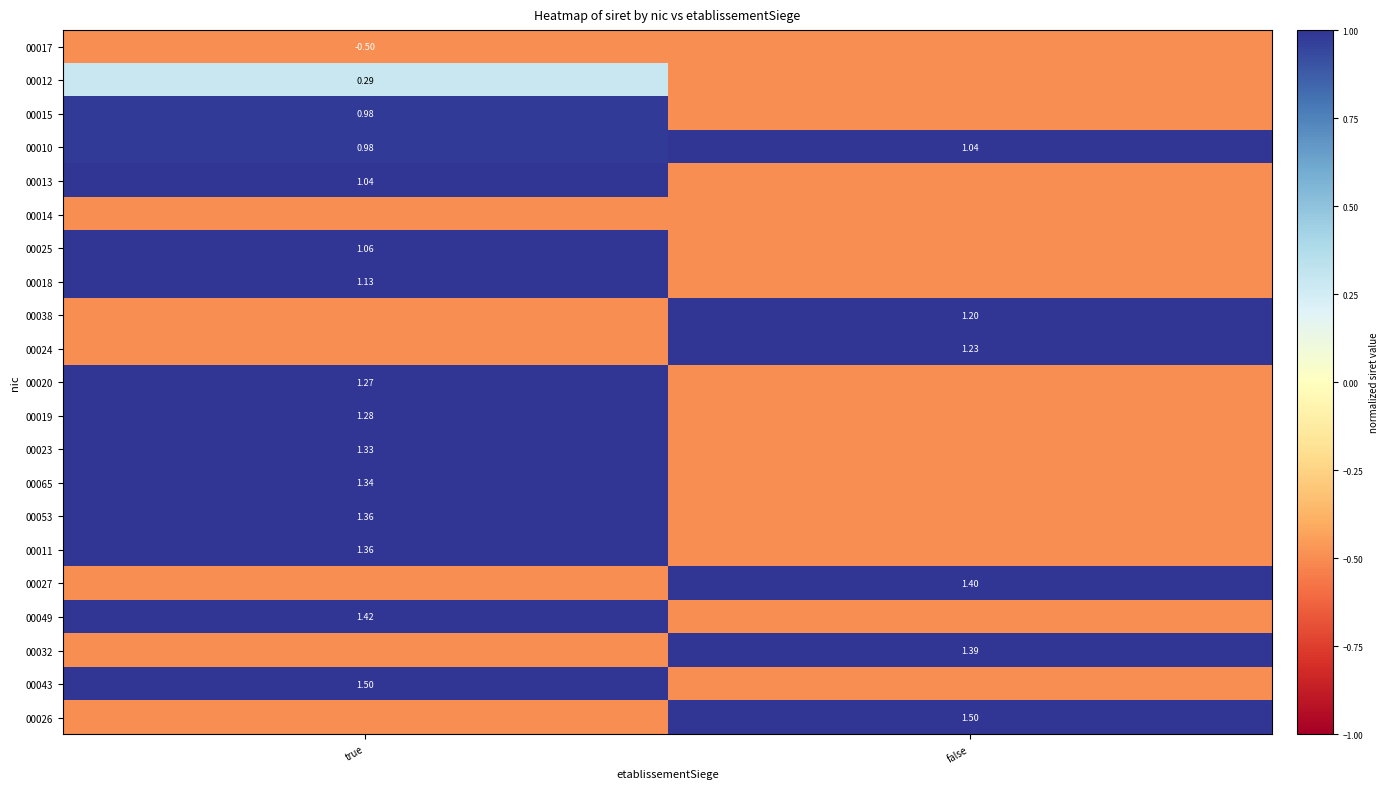

At which label does 00010 first exceed 1?

false